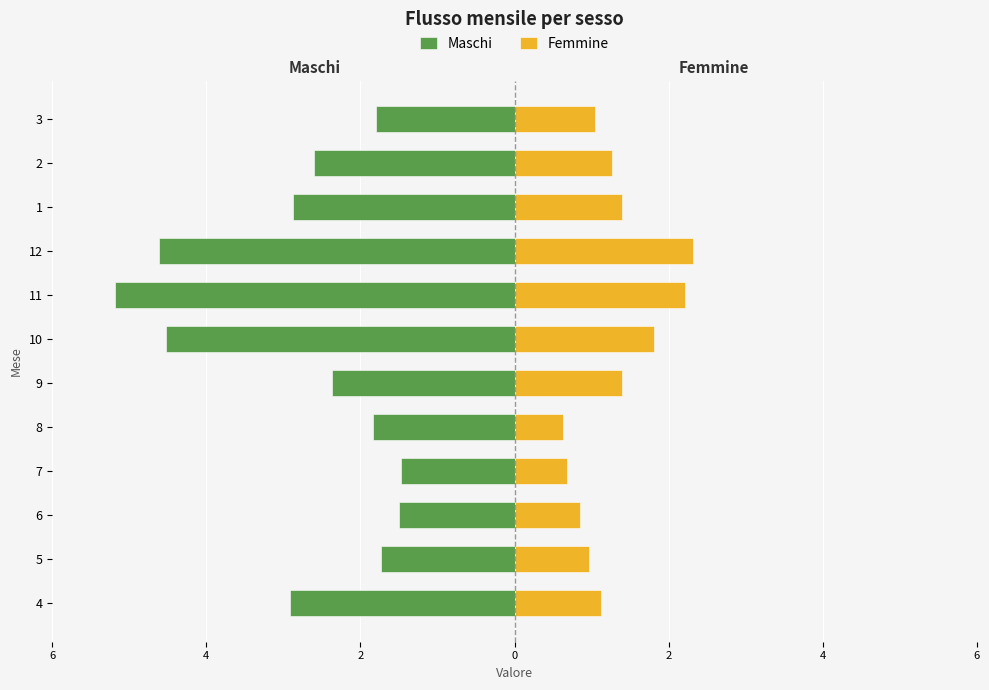

Between 6 and 8, which is larger?

6